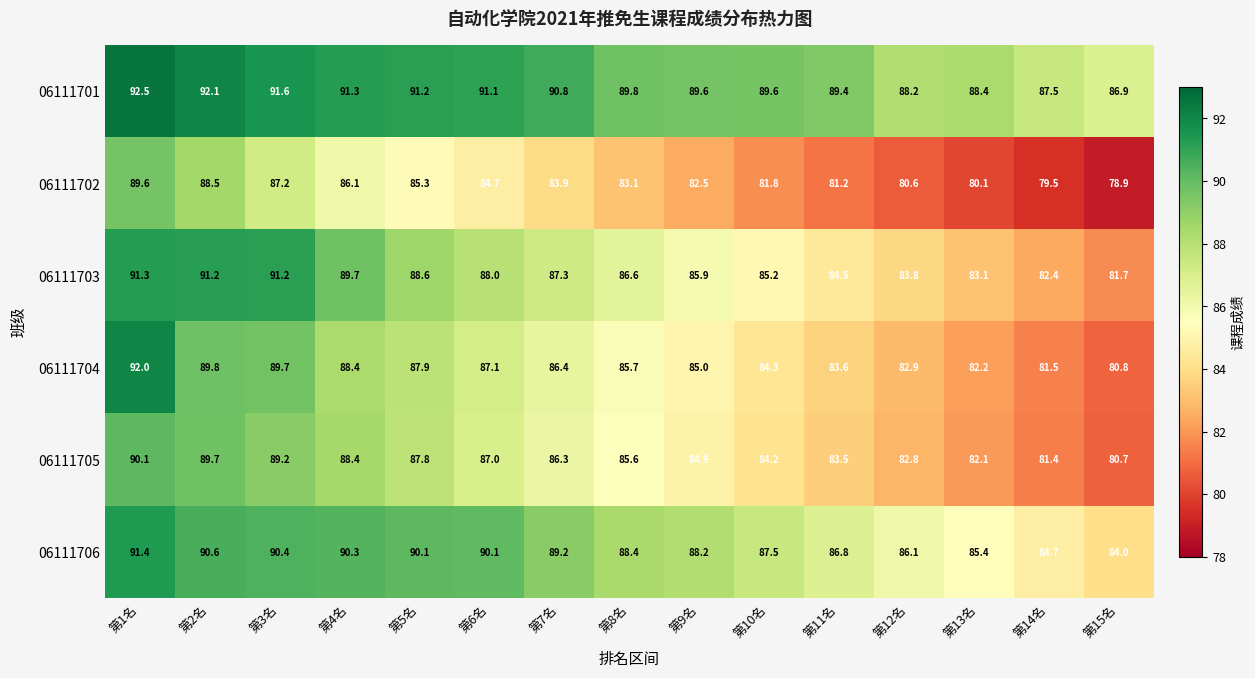

Which category has the highest value in the 06111704 series?

第1名